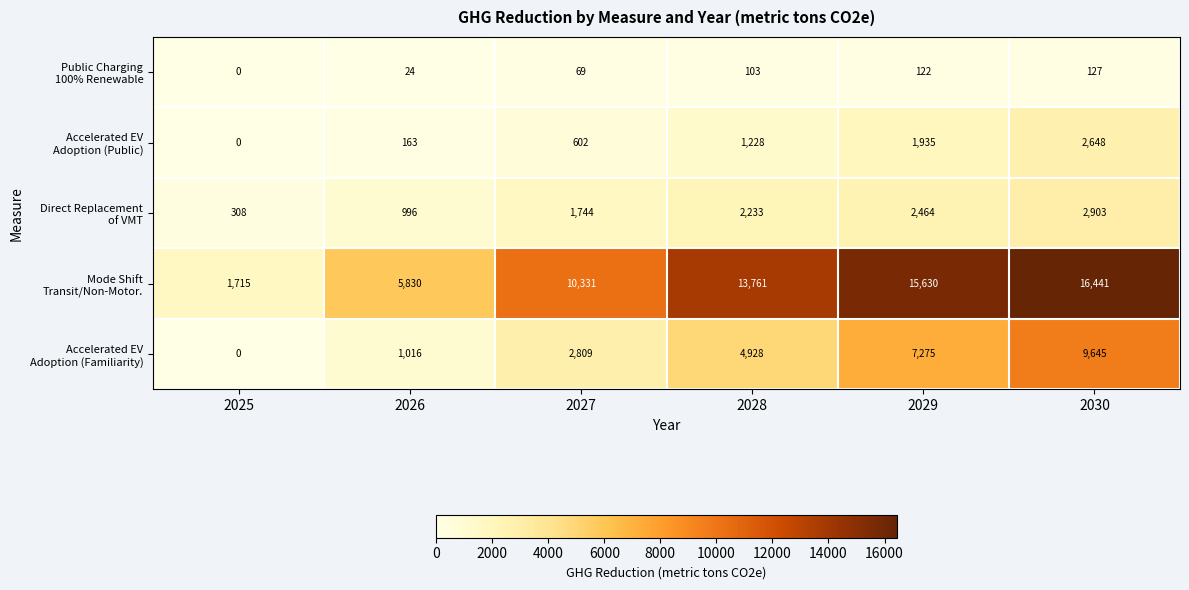

Which category has the lowest value across all series?

2025